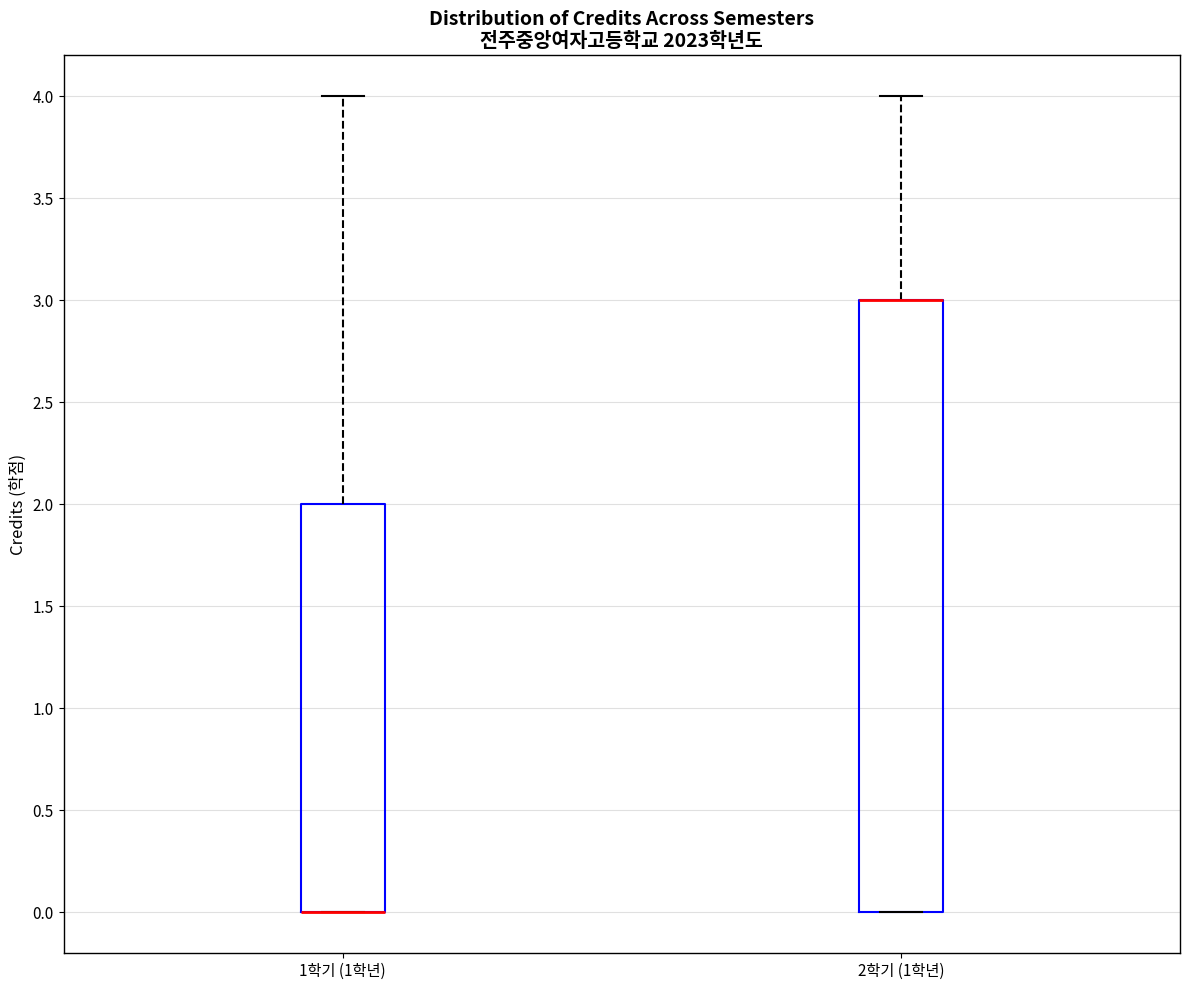

Reading left to right, transcribe this box plot: for each box, give where its median line is, the range the box spans, and where its two whiskers end, as read against the y-axis. The values are not printed on the chart, so give them approximately, as read against the axis.

1학기 (1학년): median 0 (drawn on the box's lower edge), box 0 to 2, whiskers 0 to 4
2학기 (1학년): median 3 (drawn on the box's upper edge), box 0 to 3, whiskers 0 to 4